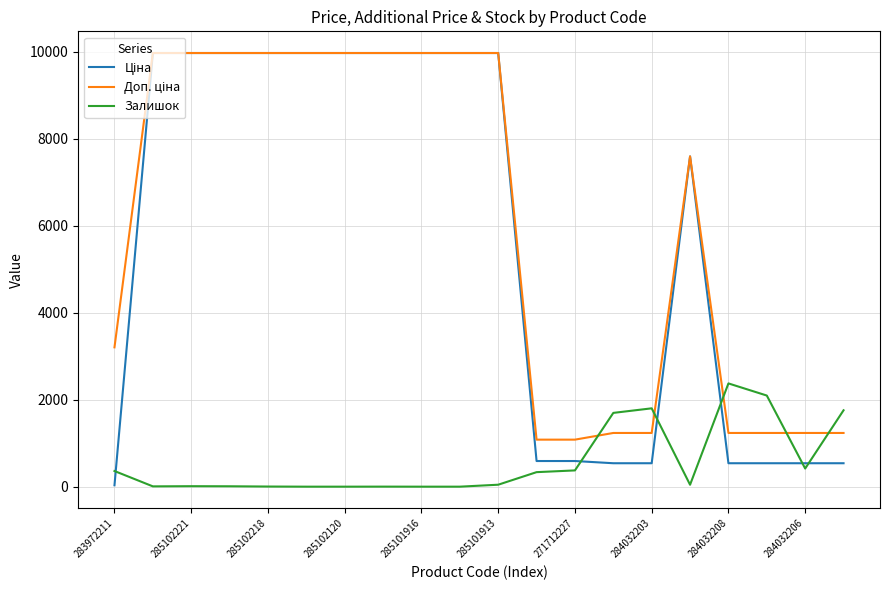

What is the greatest value displayed?

9975.0